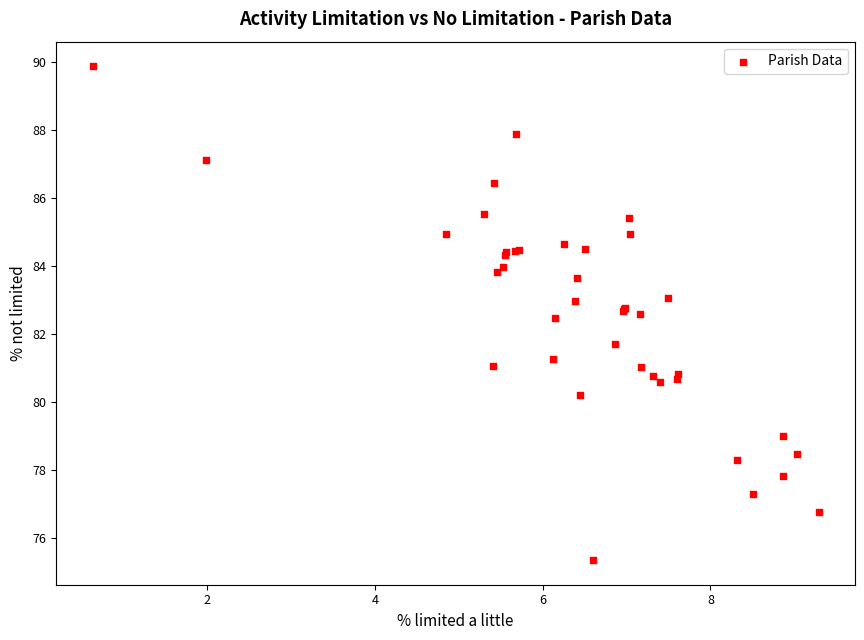

What Y value in the scatter plot is closest to 82?

81.7